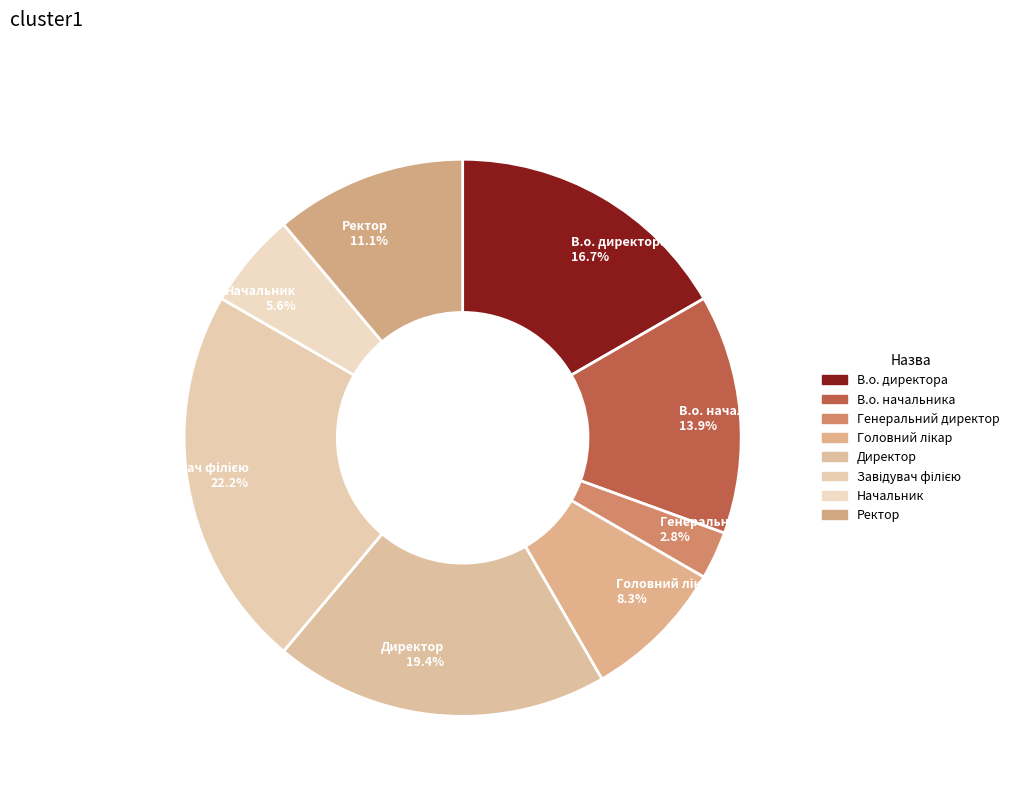

To the nearest percent, what is the difference between the Директор and В.о. директора slice percentages?

3%